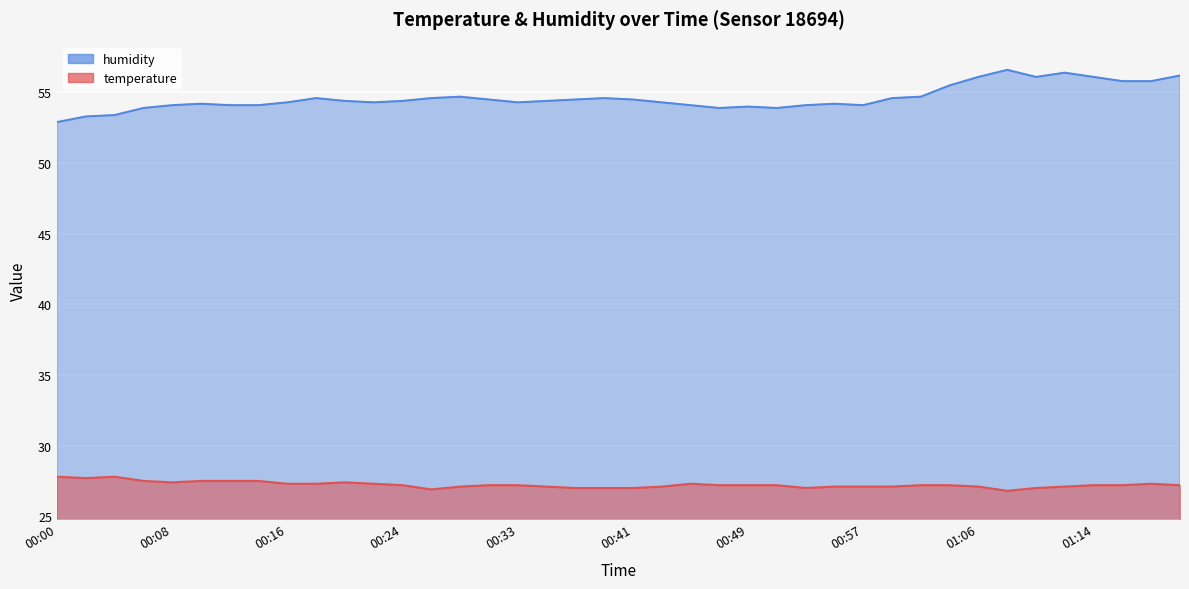

What is the average value of the humidity series?

54.6